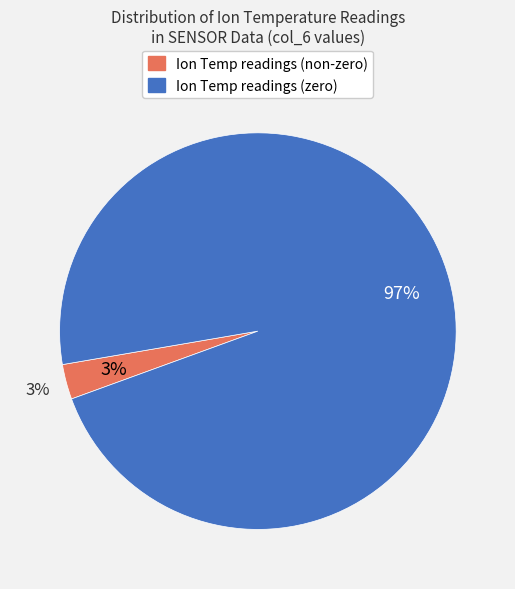

Does H+ Temp 1D account for over 50% of the chart?

No